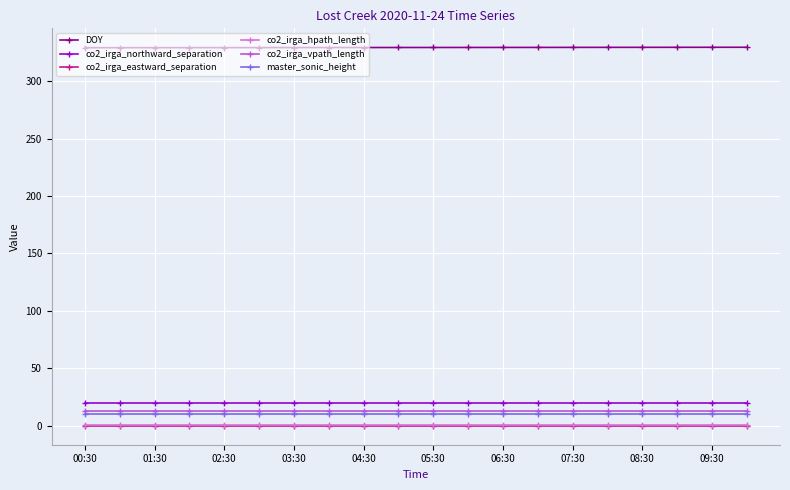

What is the lowest value of the master_sonic_height series?

10.0